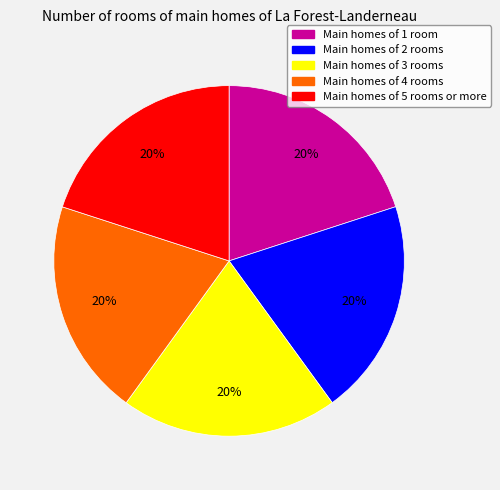

To the nearest percent, what portion does Main homes of 1 room represent?

20%